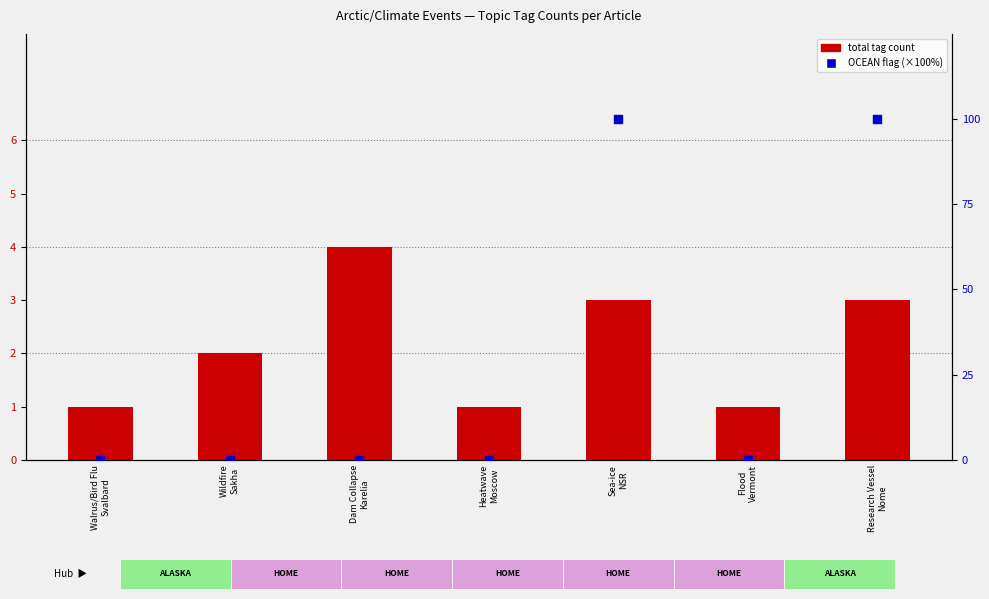

Which series contains the lowest Y value?

OCEAN flag (%)